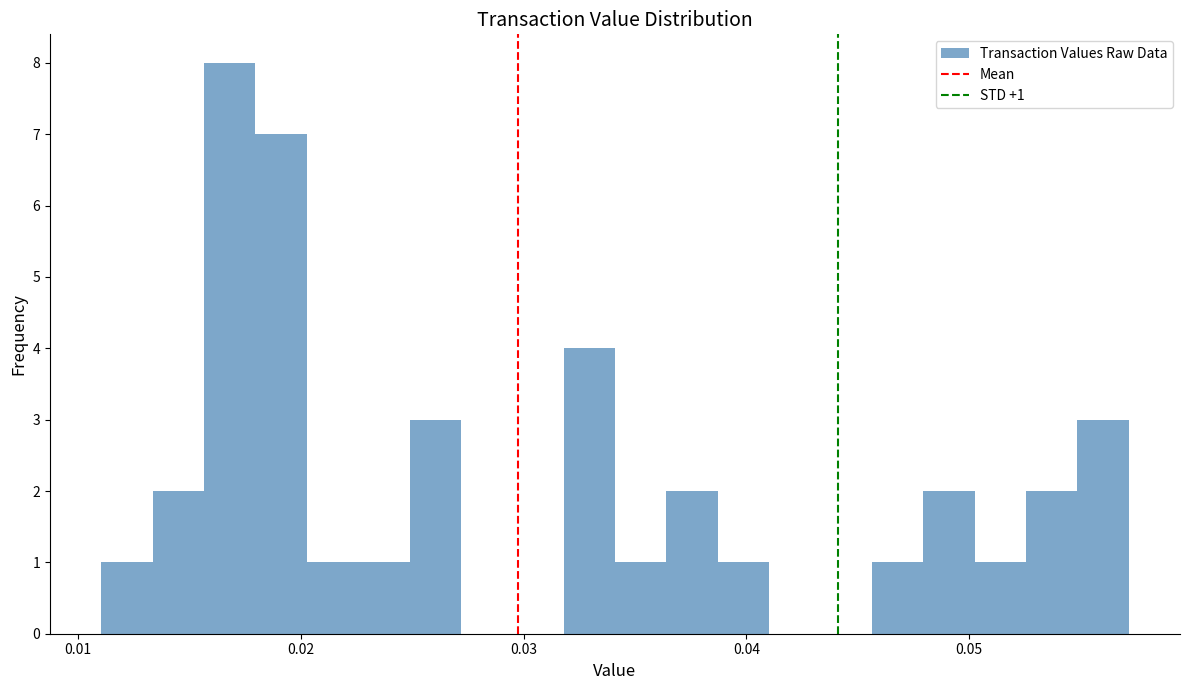

Read against the x-axis, roughly where is the centre of the tallest bar?

0.017